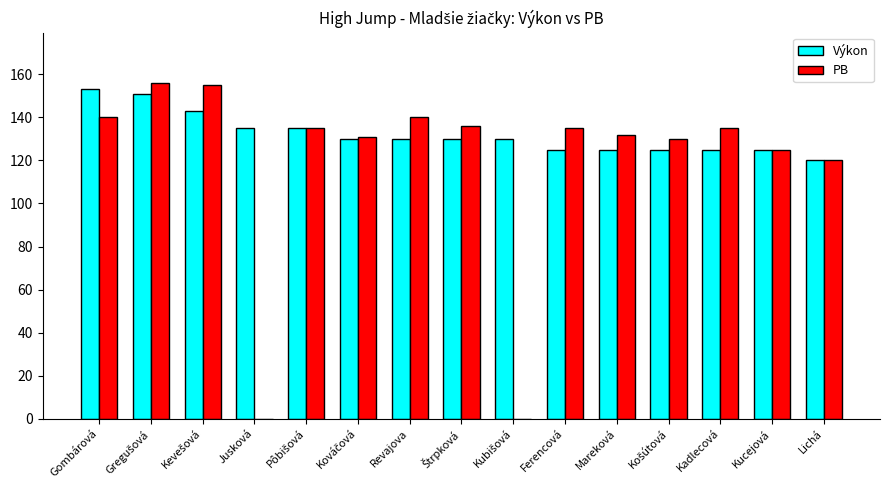

The value of Výkon at Mareková is 125. True or false?

True